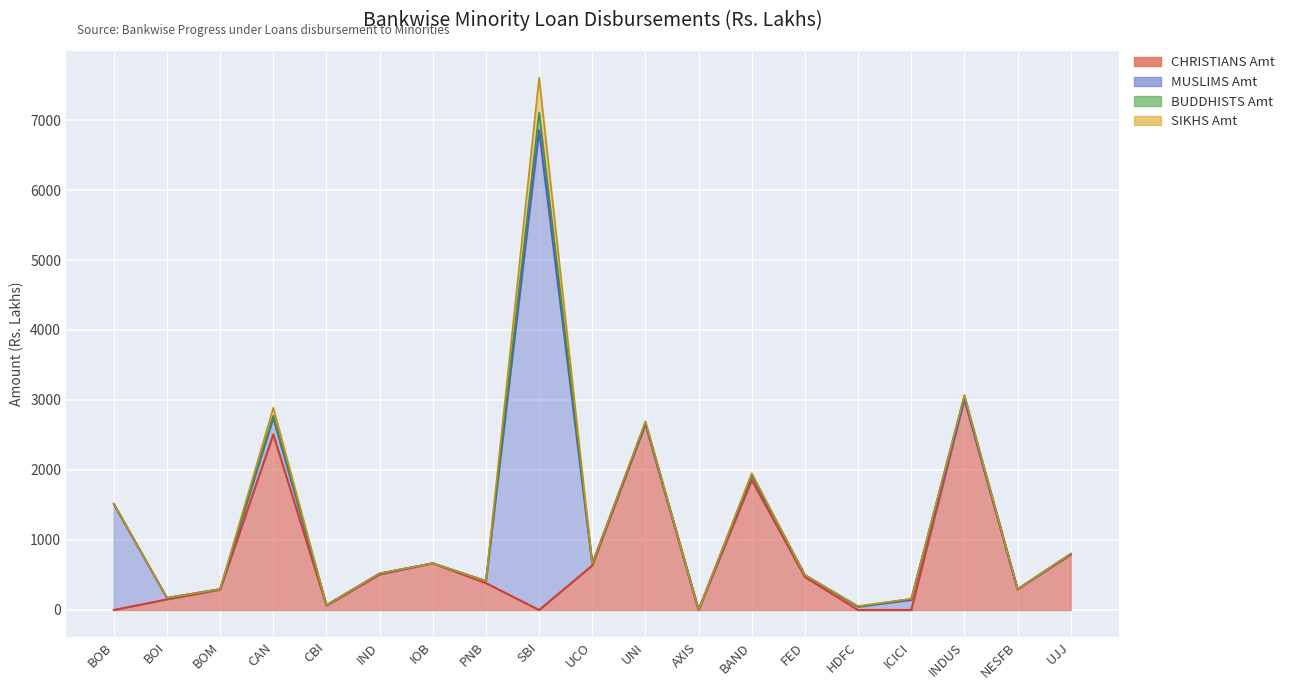

Between UCO and INDUS, which is larger?

INDUS